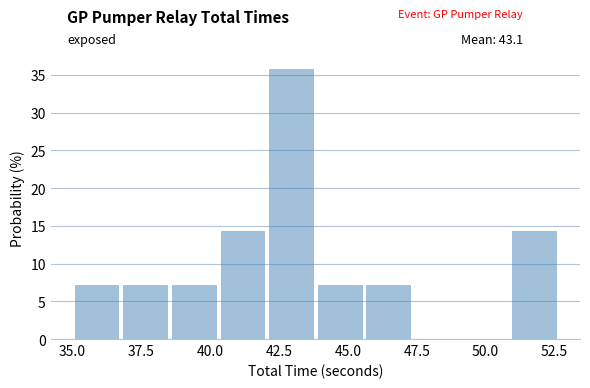

Around what value on the x-axis is the tallest bar? Give the approximate position of its centre, as read against the axis.

43.0